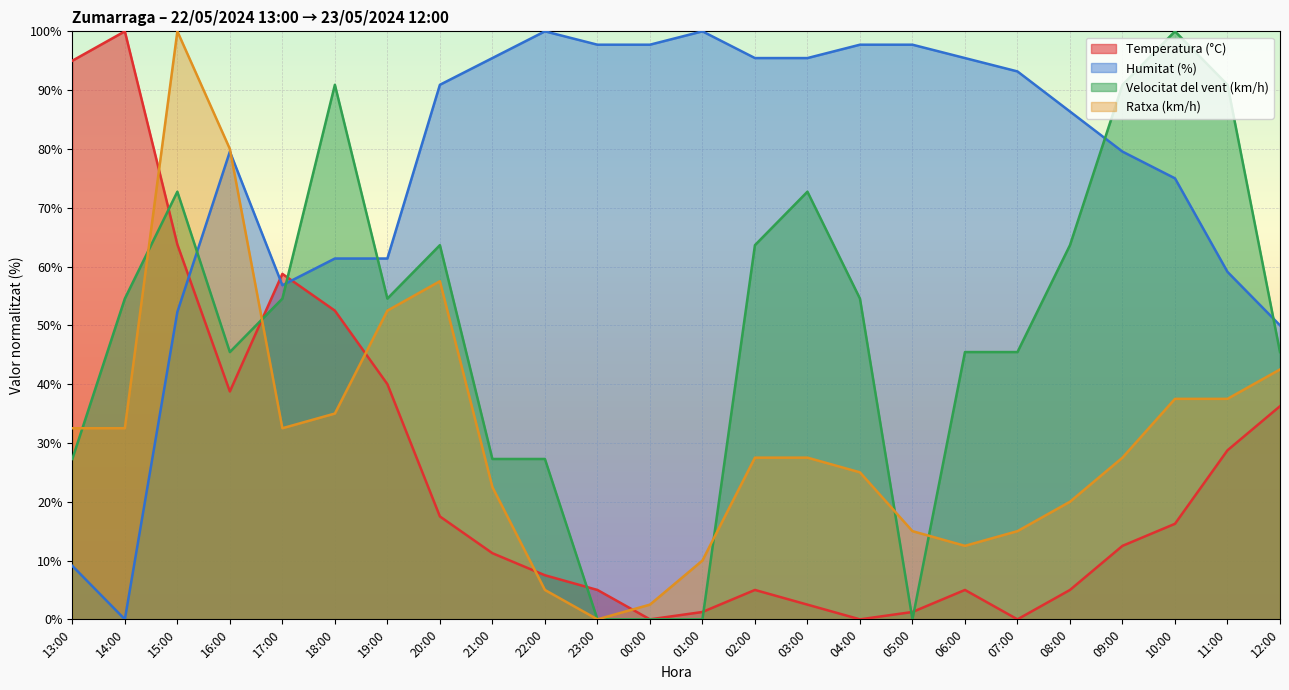

At 08:00, list the series in order from smallest to largest.

Temperatura (°C), Ratxa (km/h), Velocitat del vent (km/h), Humitat (%)